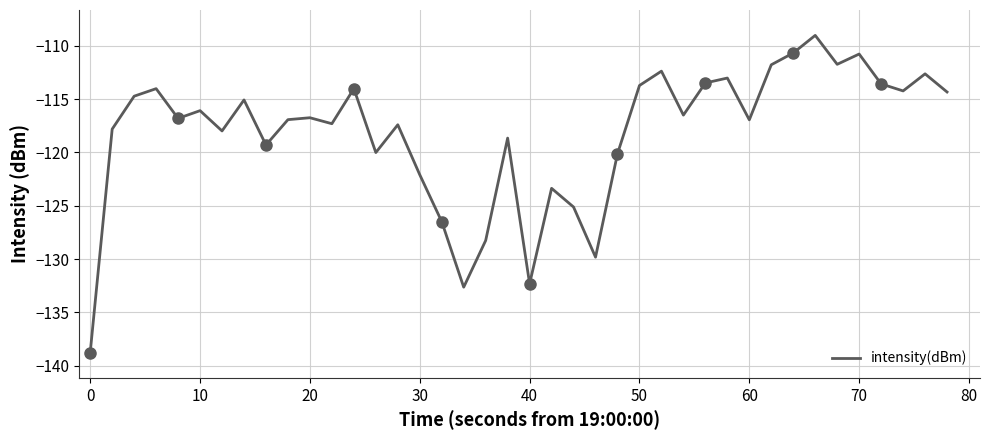

The value of intensity(dBm) at 70 is -183.9. True or false?

False